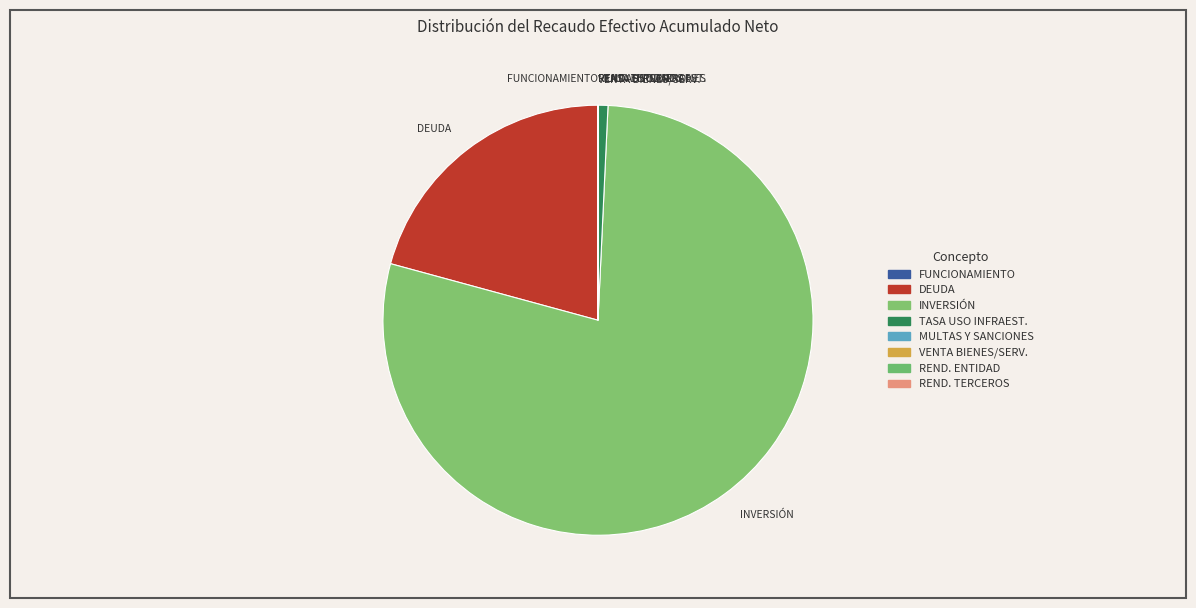

Which category has the biggest portion of the pie?

INVERSIÓN